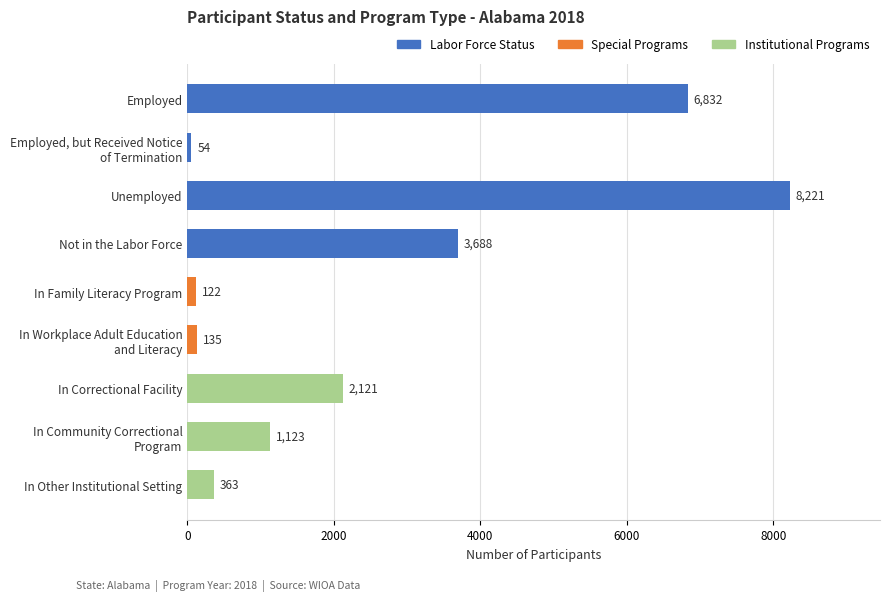

What is the value of the 2nd bar from the top?

54